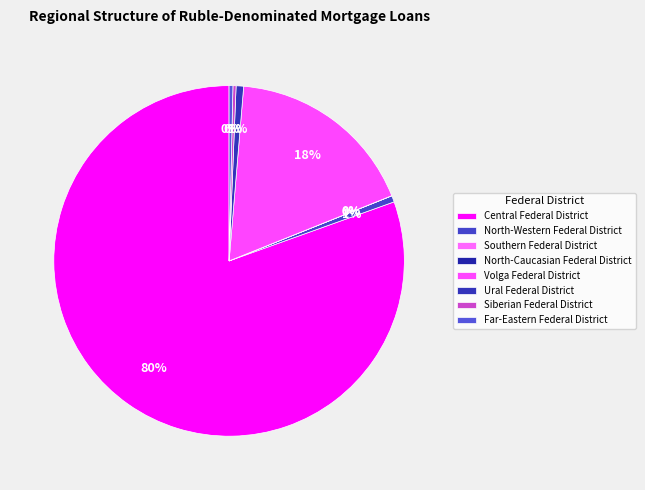

What is the largest slice in the pie chart?

Central Federal District